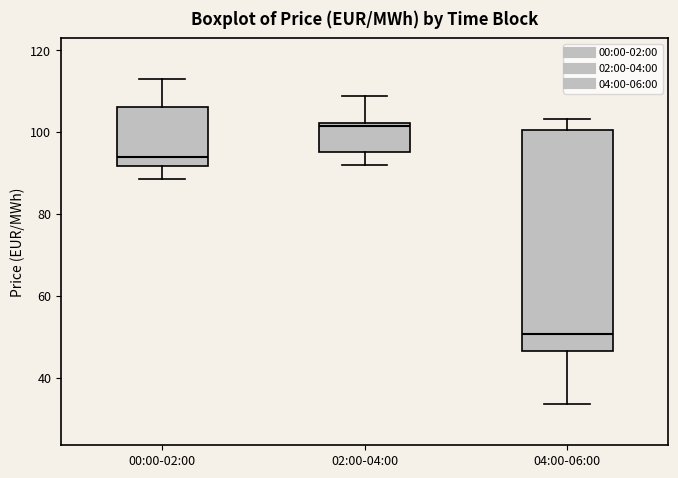

Where is the lower edge of the box for 04:00-06:00 on the y-axis? The values are not printed on the chart, so give them approximately, as read against the axis.

46